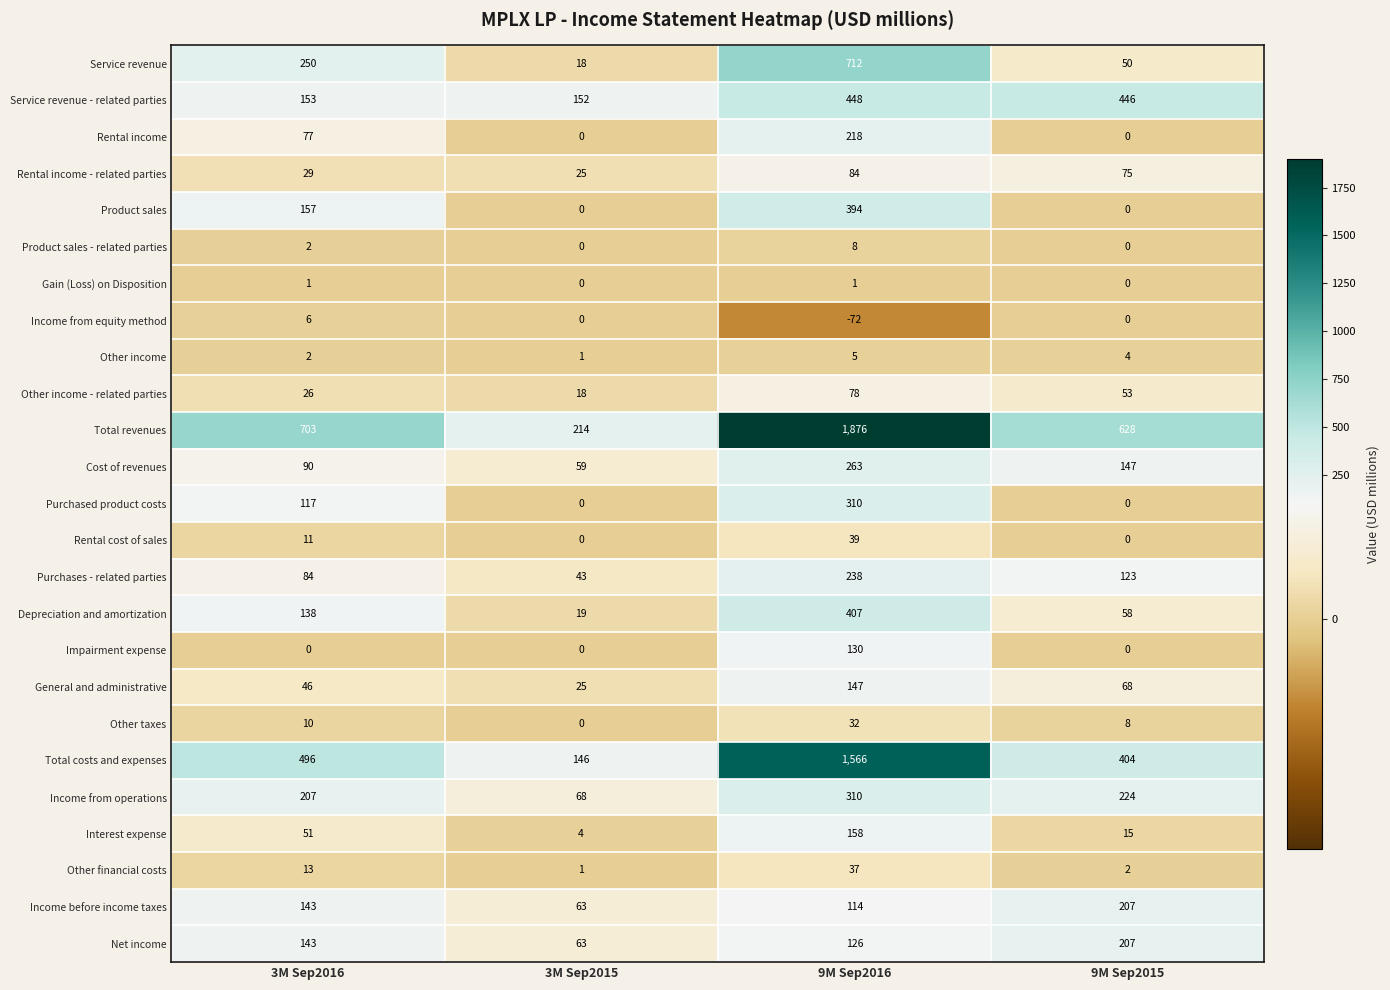

What is the difference between the Other income values at 9M Sep2016 and 3M Sep2015?

4